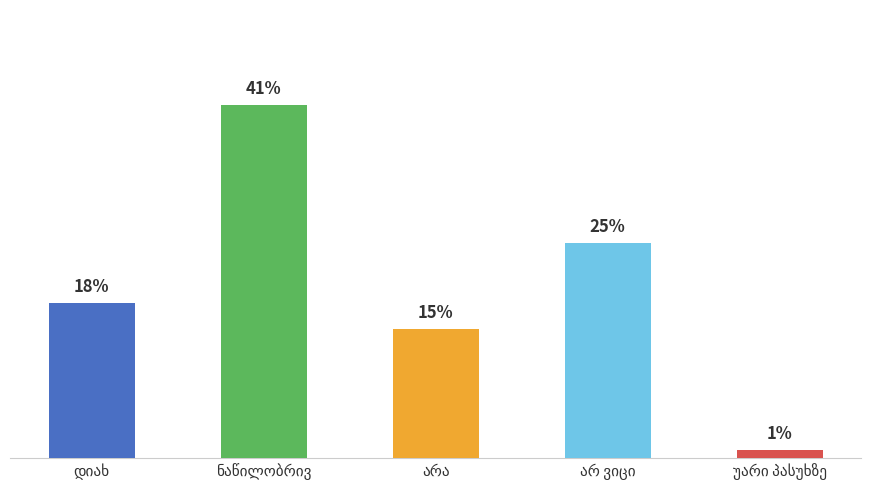

List the labels in order of value, smallest first.

უარი პასუხზე, არა, დიახ, არ ვიცი, ნაწილობრივ